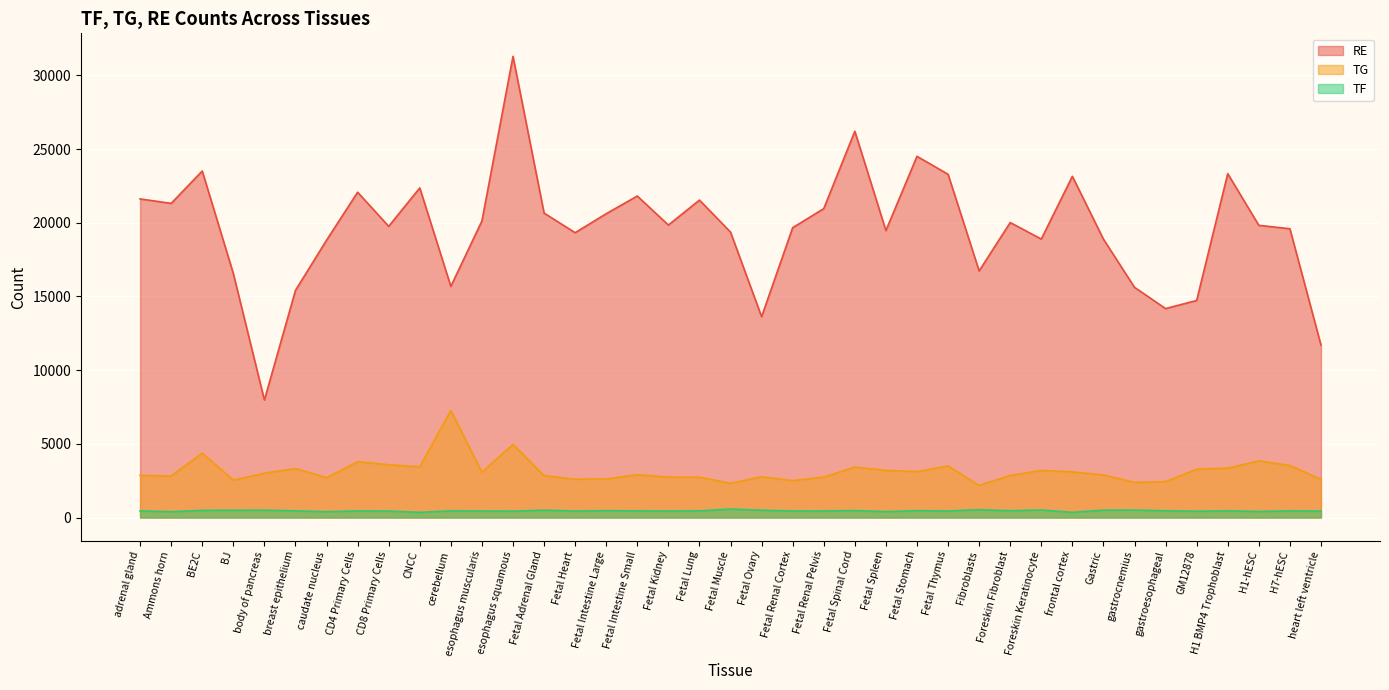

What is the label of the 25th point from the left?

Fetal Spleen